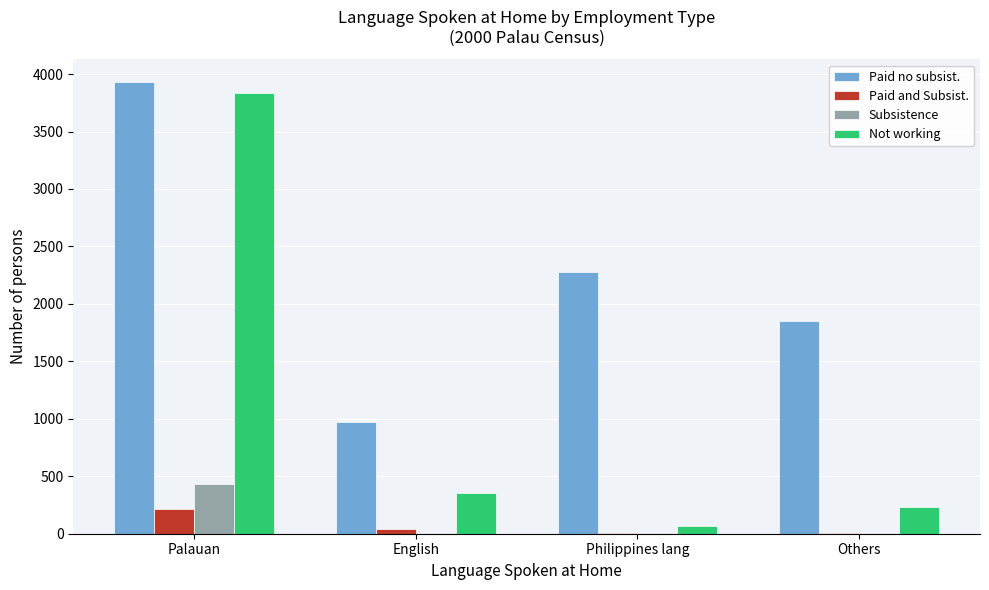

Between Palauan and Philippines lang, which series saw the biggest shift?

Not working